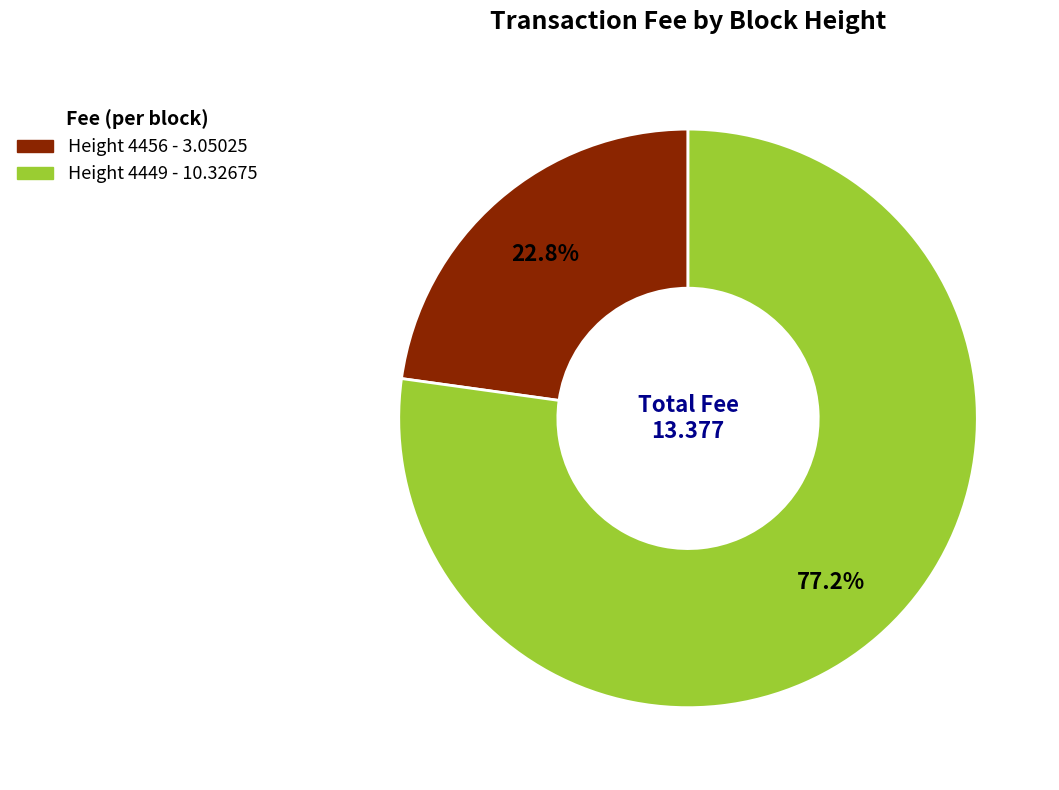

Rank the categories by value from lowest to highest.

Height 4456, Height 4449